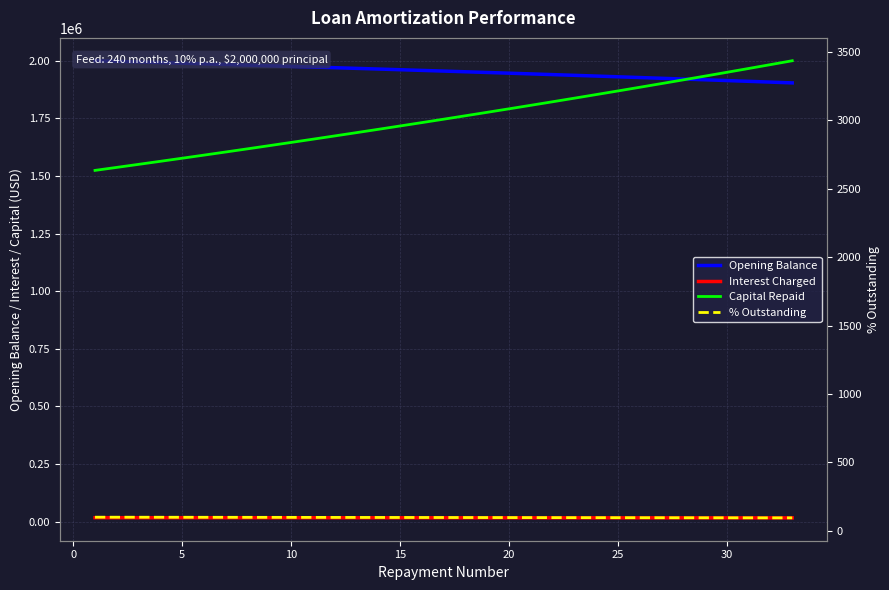

At how many categories does at least one series exceed 1505282?

33